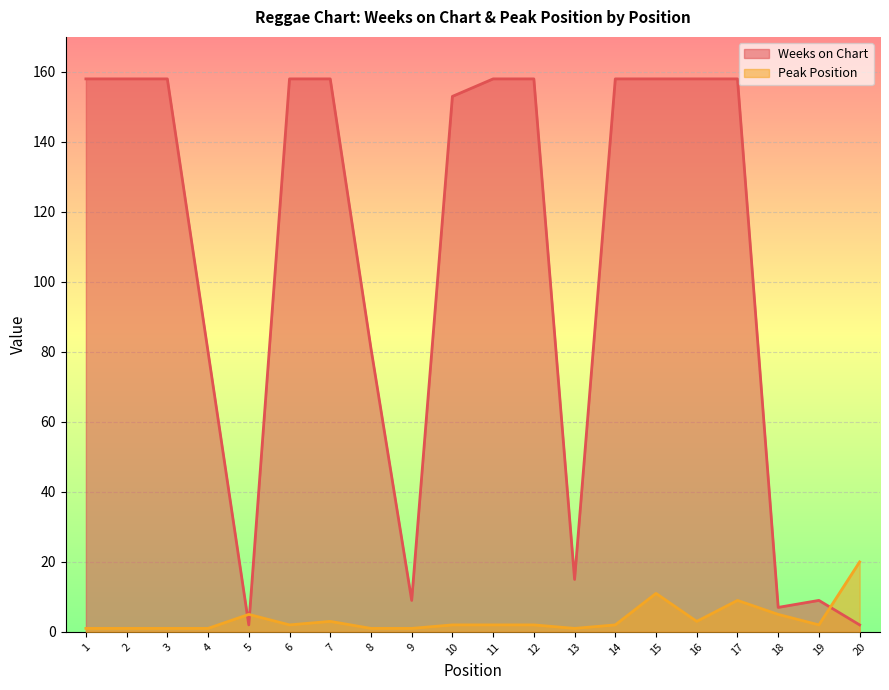

How many distinct data groups are displayed?

2